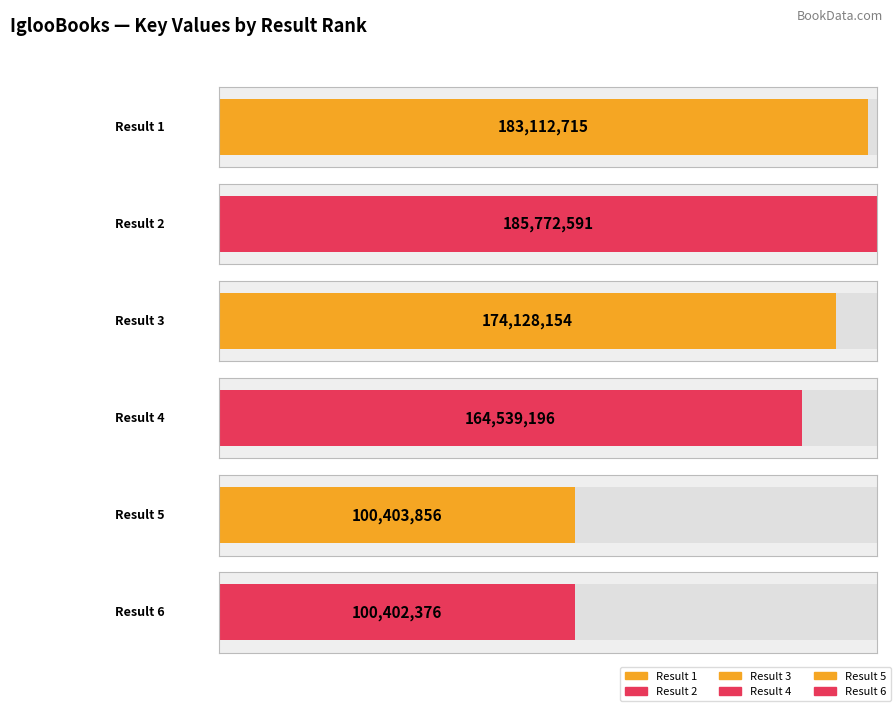

How many values exceed 174128154?

2